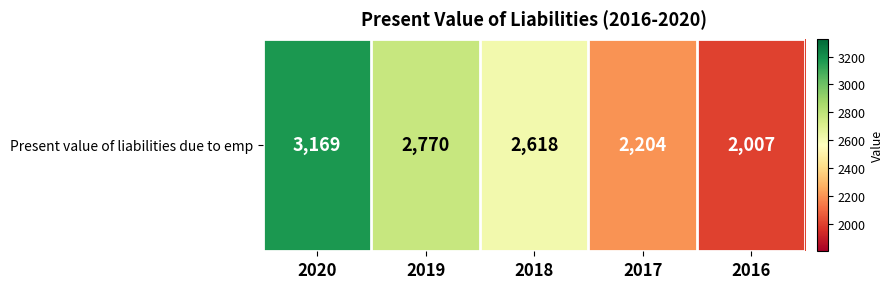

Rank the categories by value from highest to lowest.

2020, 2019, 2018, 2017, 2016